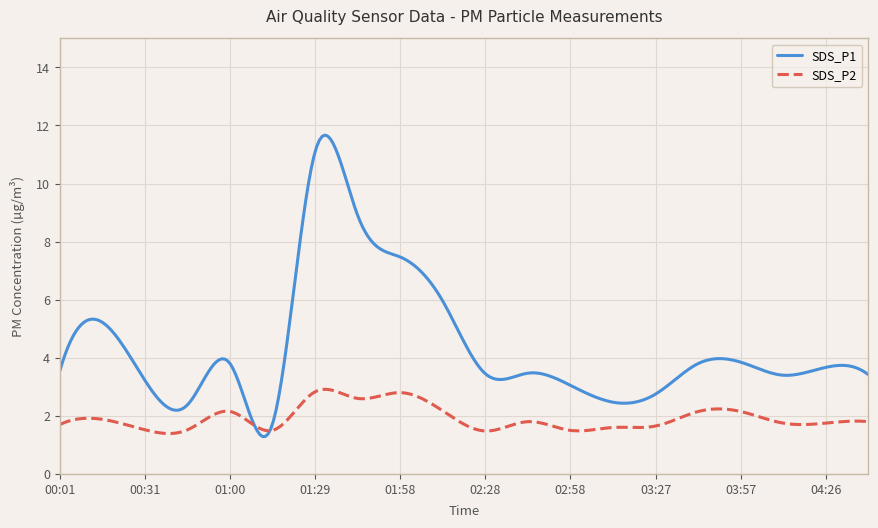

What is the sum of all SDS_P2 values?

578.1